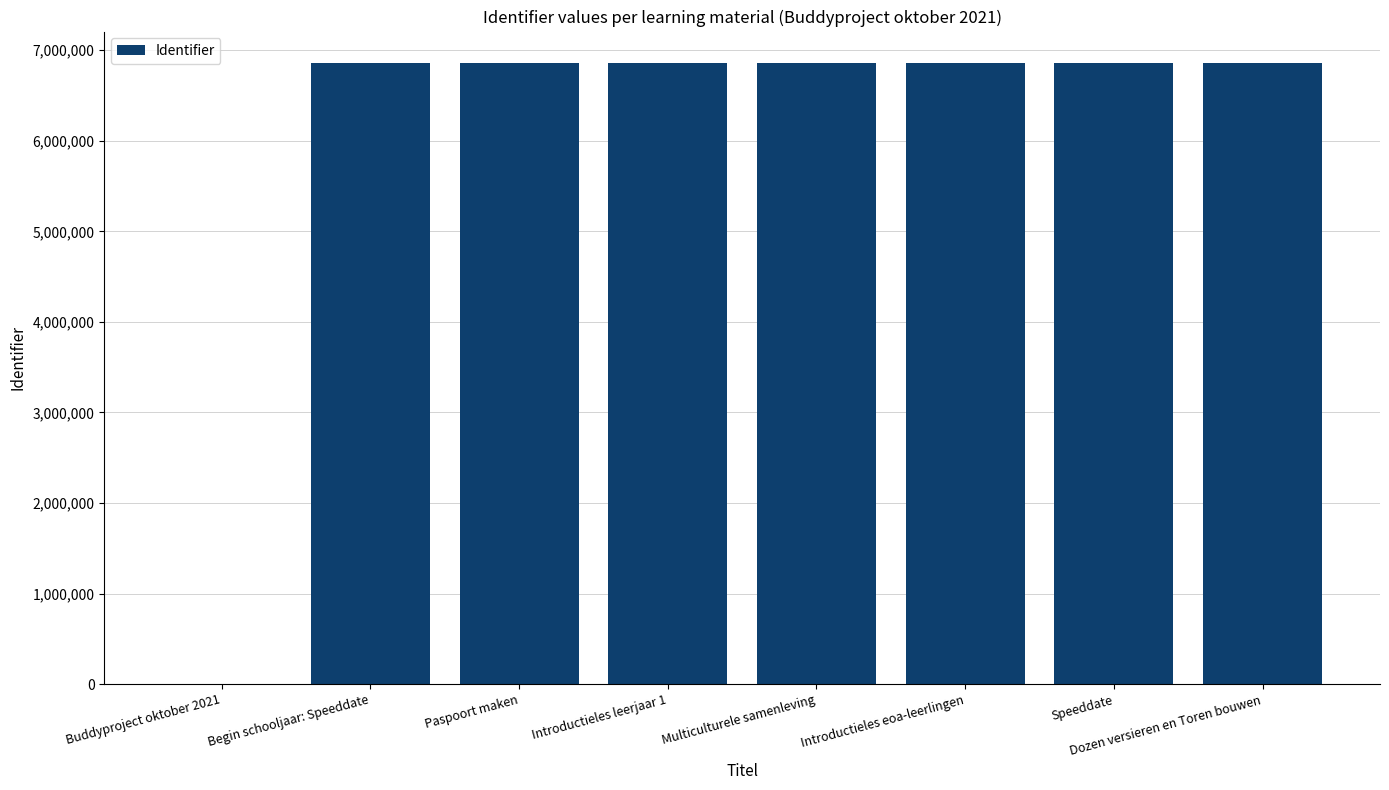

The value at Paspoort maken is 6863531. True or false?

True